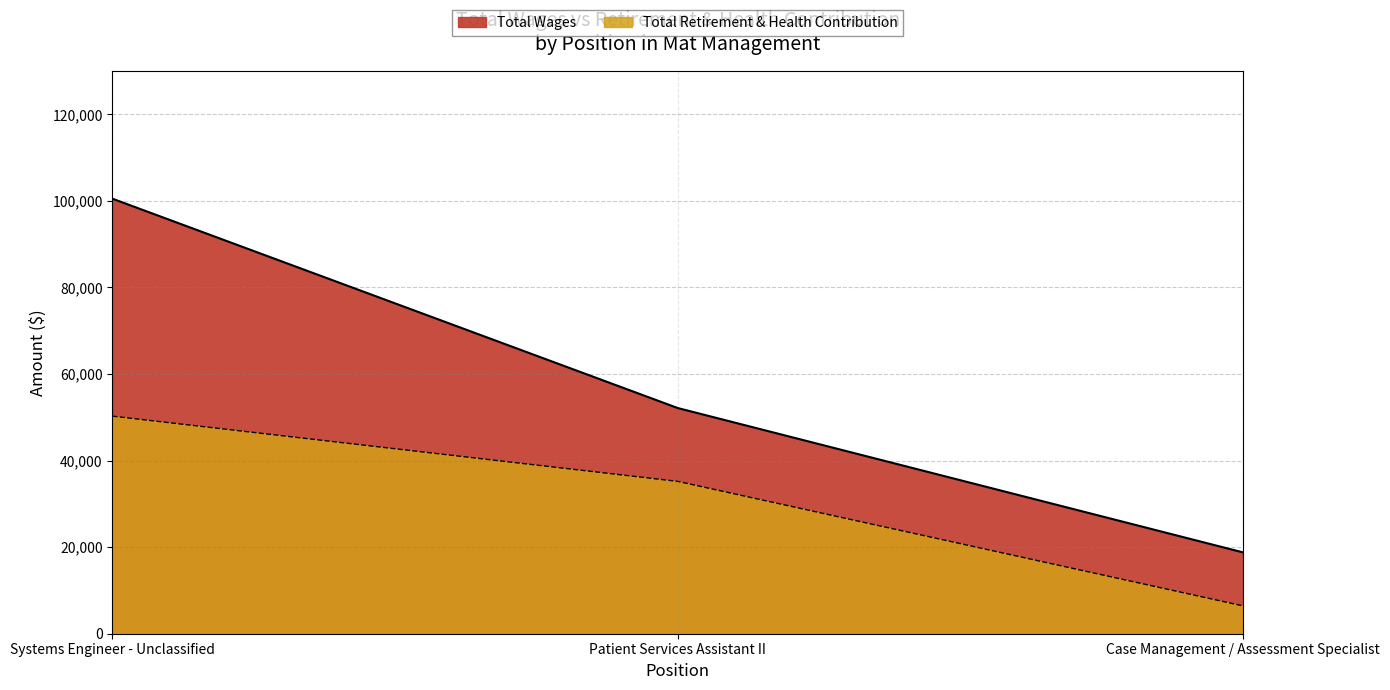

Between Patient Services Assistant II and Case Management / Assessment Specialist, which is larger?

Patient Services Assistant II